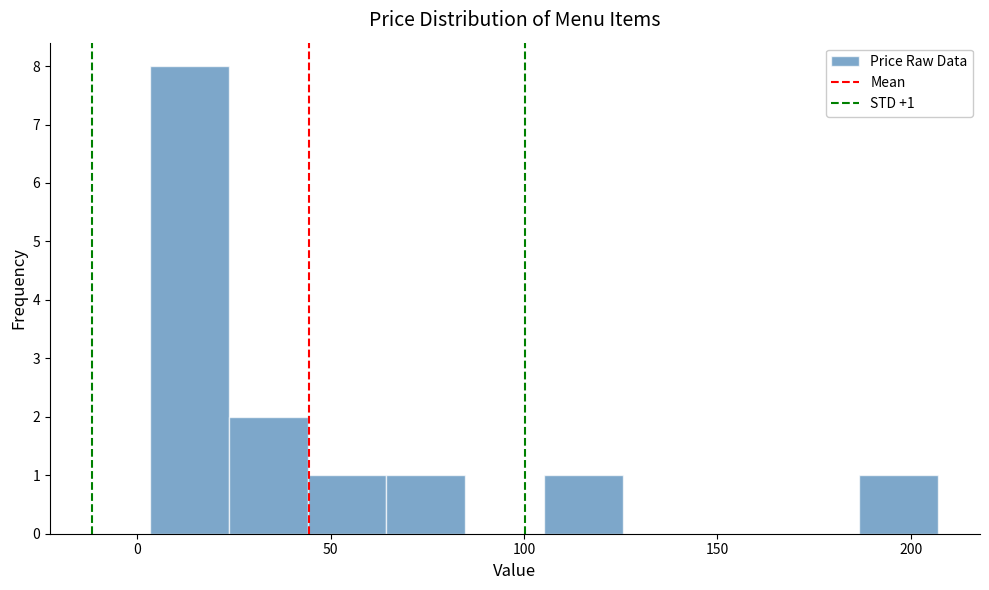

Over which range of the x-axis is the bar tallest?

5 to 25